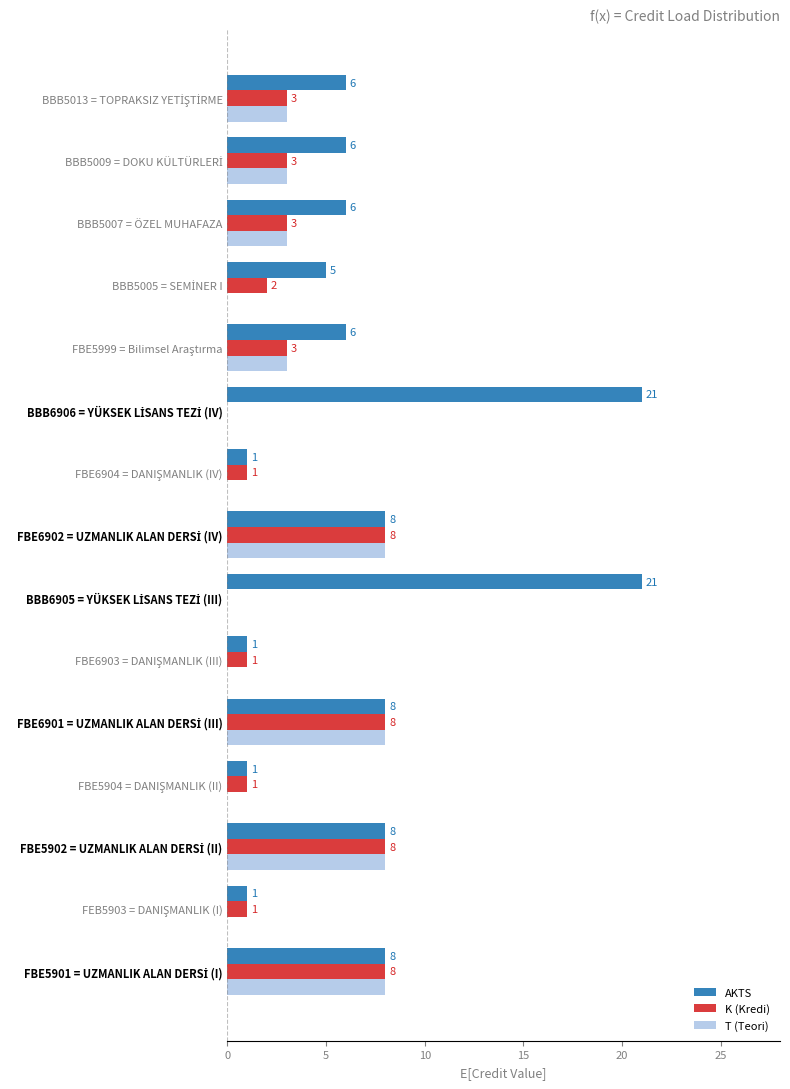

What is the maximum value shown in the chart?

21